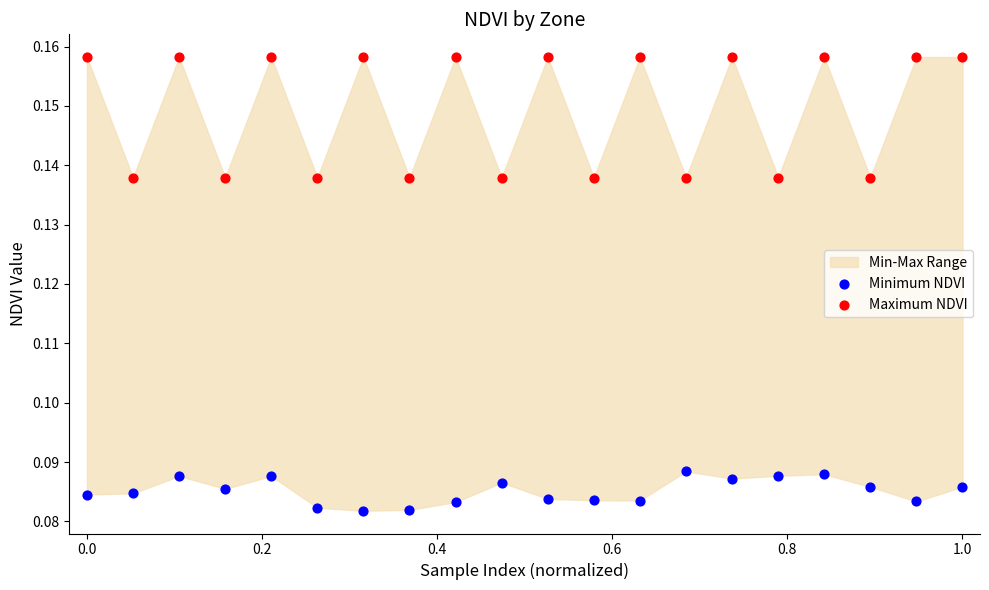

What is the X range (max minus min) for the scatter plot?

1.0